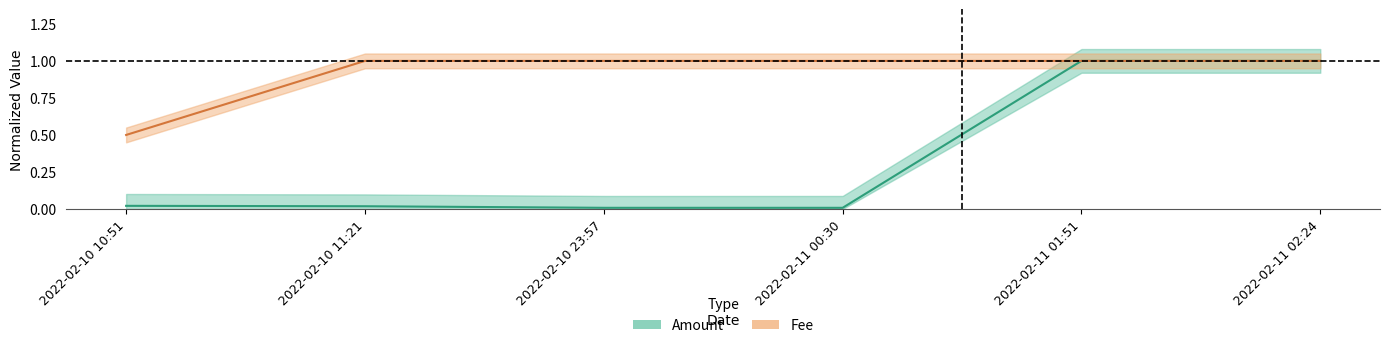

Is the value of Amount at 2022-02-10 23:57 greater than the value of Fee at 2022-02-11 01:51?

No